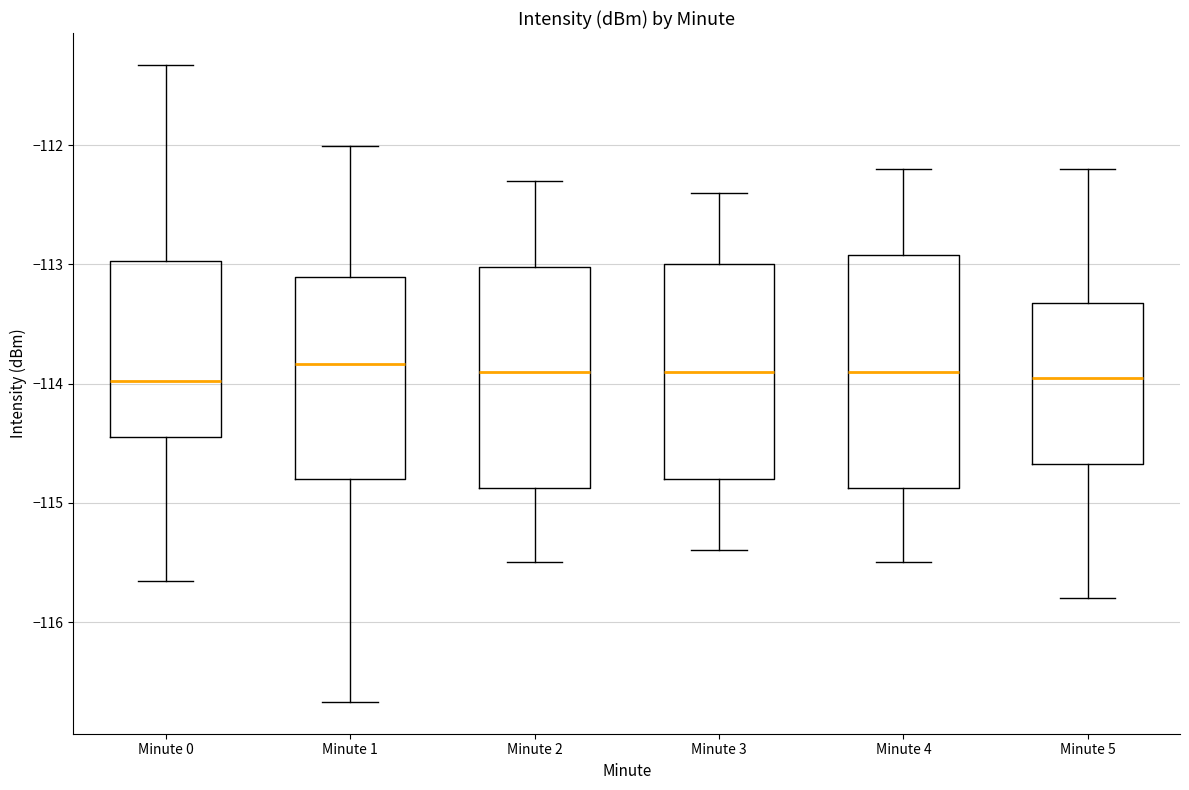

Where is the upper edge of the box for Minute 1 on the y-axis? The values are not printed on the chart, so give them approximately, as read against the axis.

-113.1